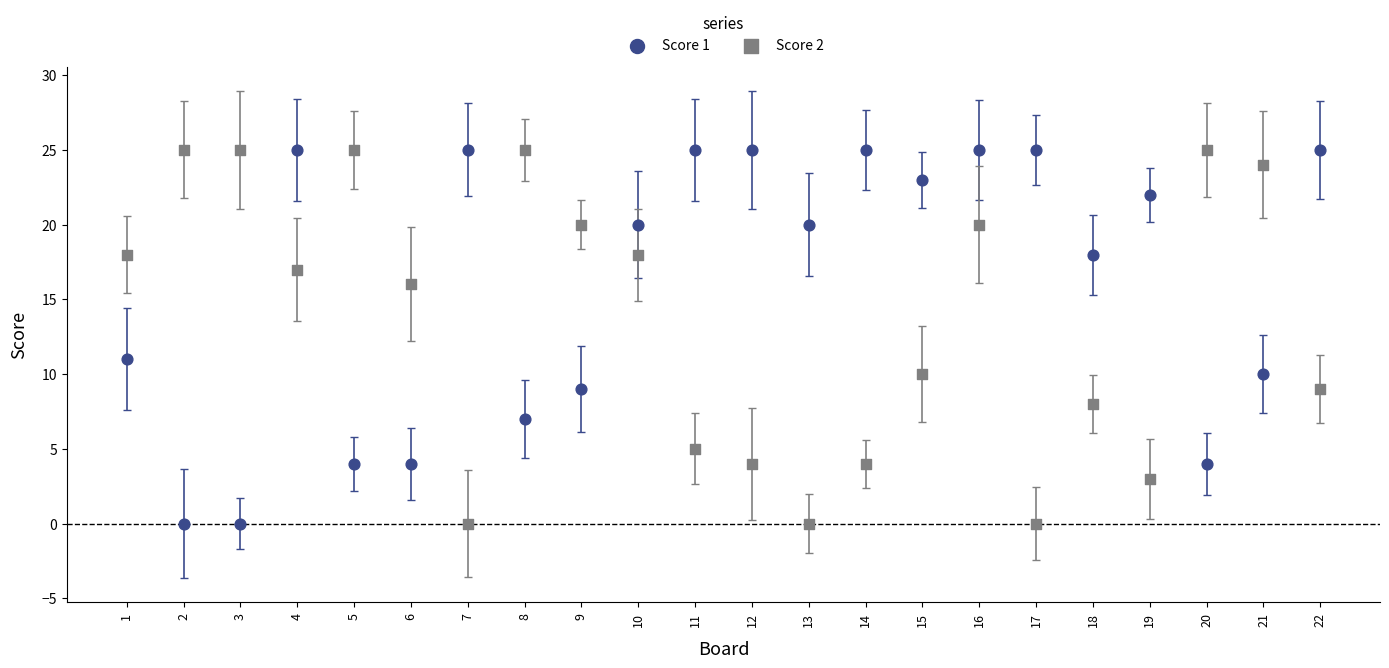

In the Score 2 series, what Y value is closest to 12?

10